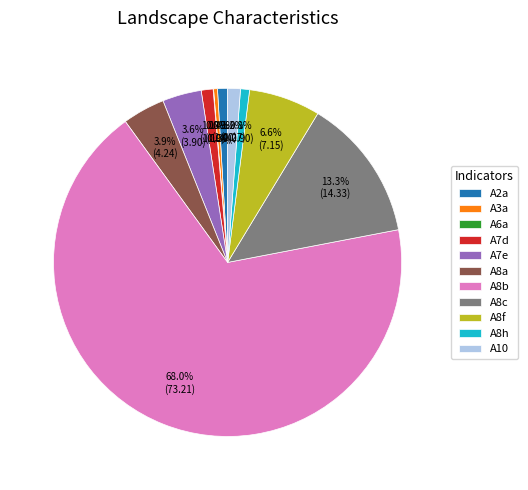

Combined, what portion of the pie is A10 and A7d?

2.3%